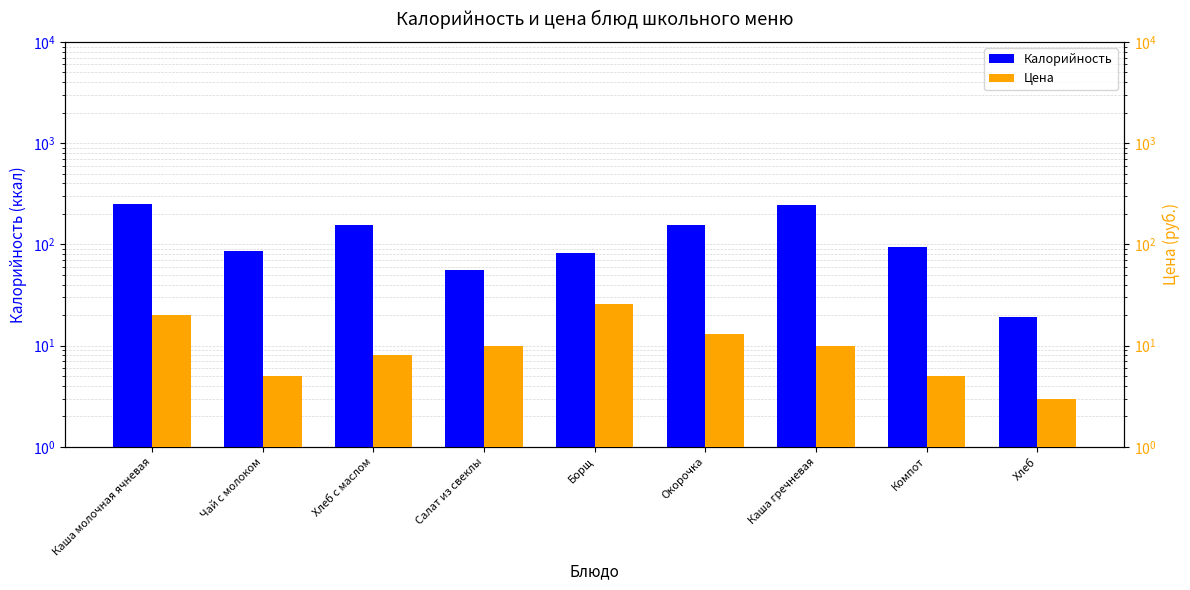

How many bars are there in total?

18